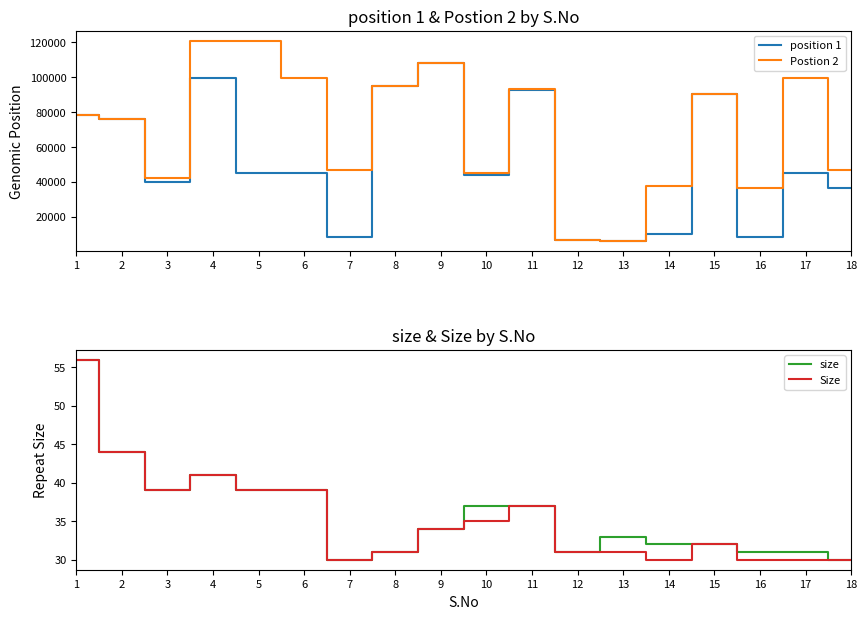

What is the value of the Postion 2 point at the 5th from the left?

120854